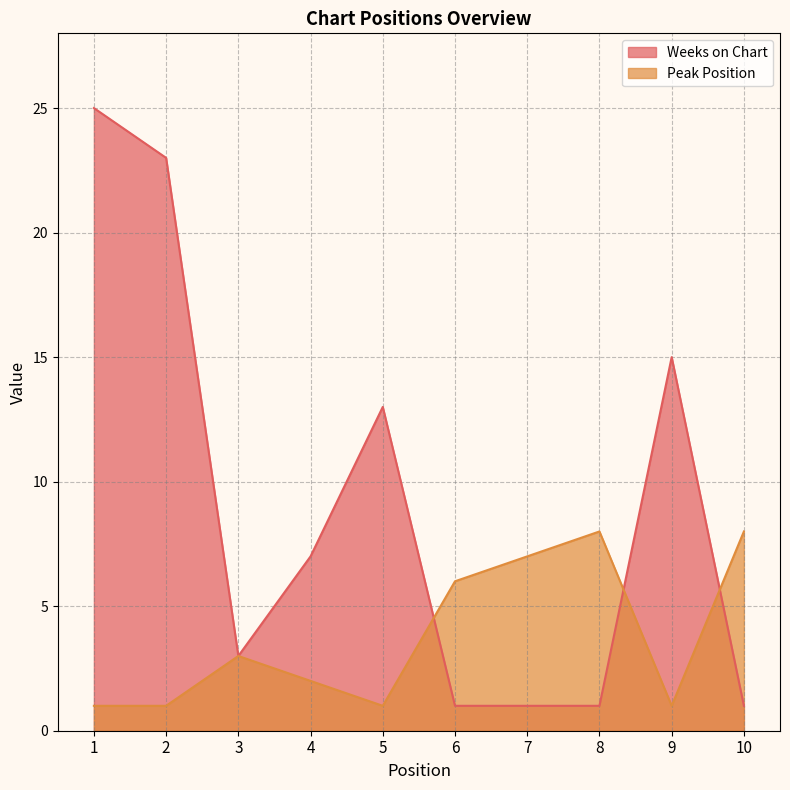

What is the sum of the Peak Position values at 7 and 2?

8